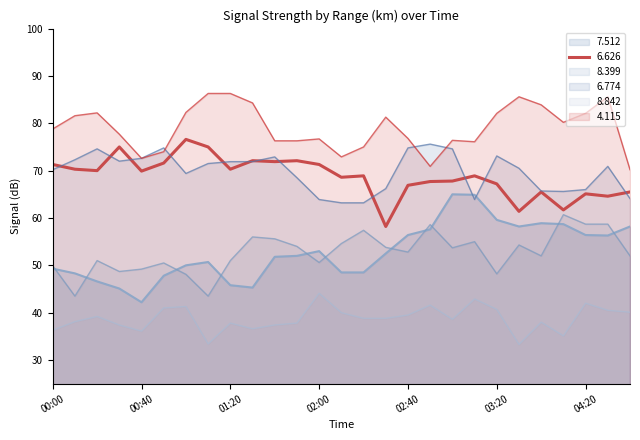

What is the difference between the maximum and second lowest values in the 4.115 series?

15.4